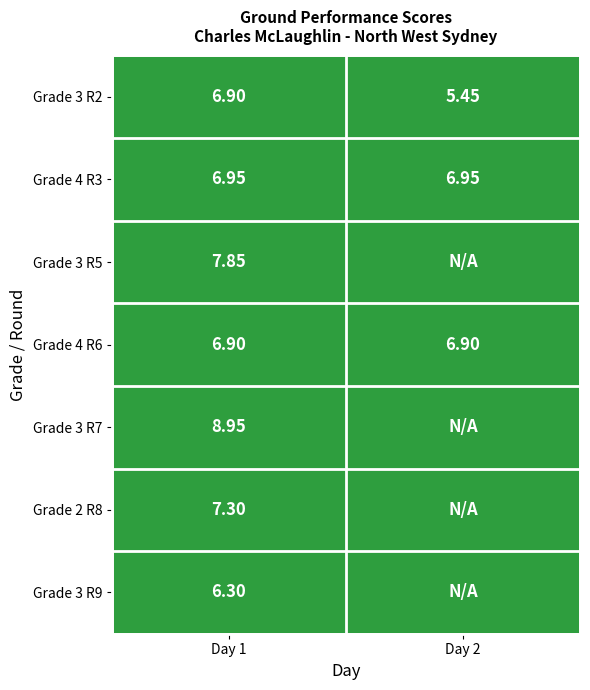

Is the value of Grade 3 R7 at Day 1 greater than the value of Grade 4 R6 at Day 1?

Yes